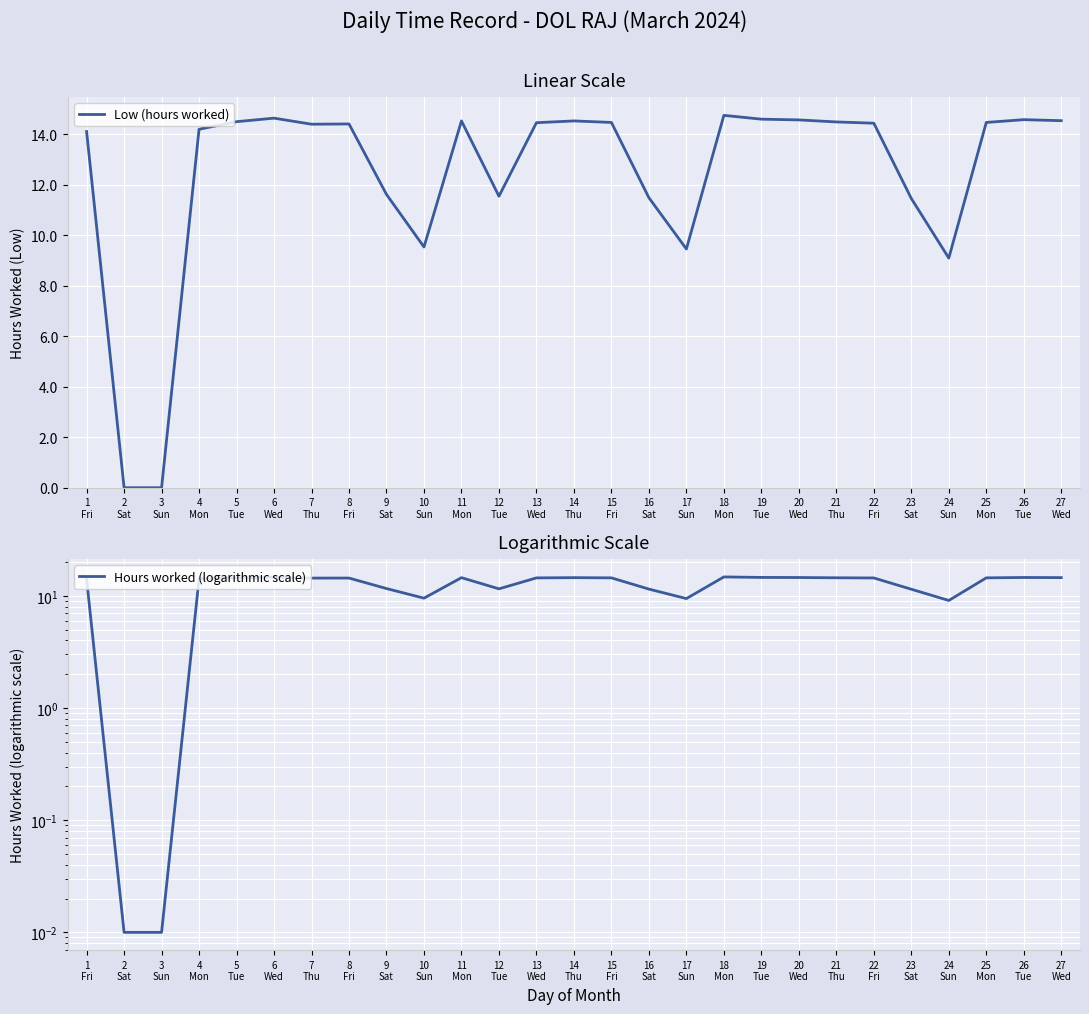

What are all the series names shown in the legend?

Low (hours worked), Hours worked (logarithmic scale)